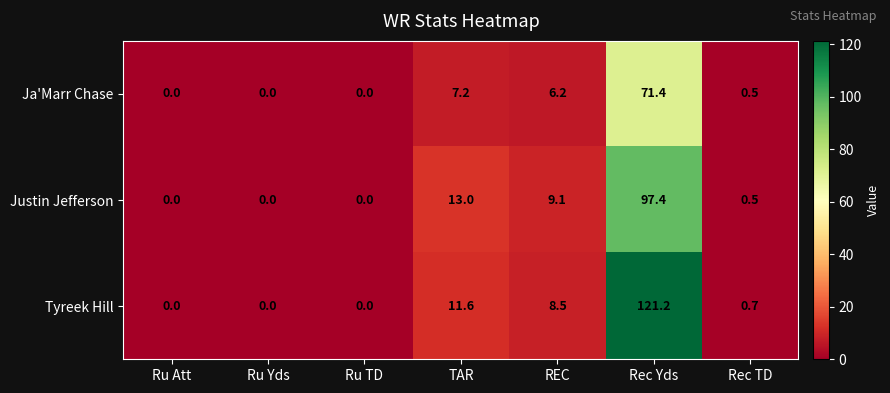

Which series has the largest total across all categories?

Tyreek Hill